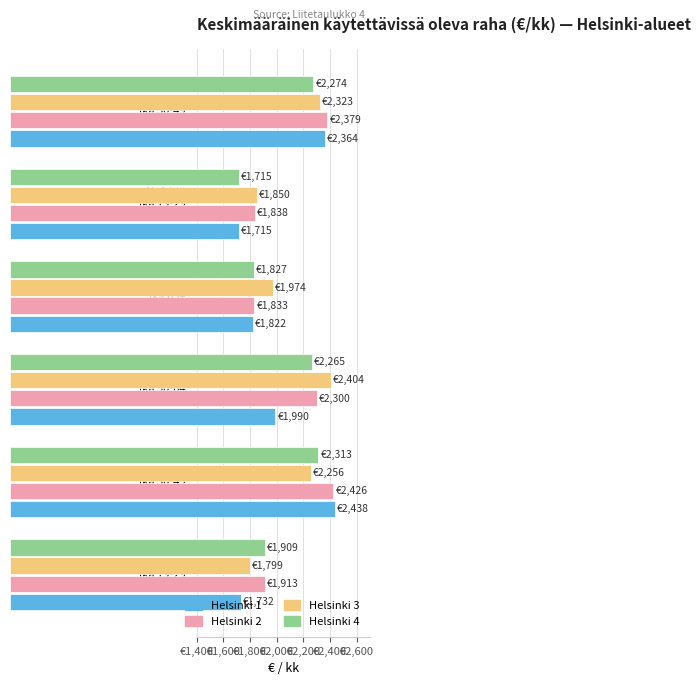

What are all the series names shown in the legend?

Helsinki 1, Helsinki 2, Helsinki 3, Helsinki 4